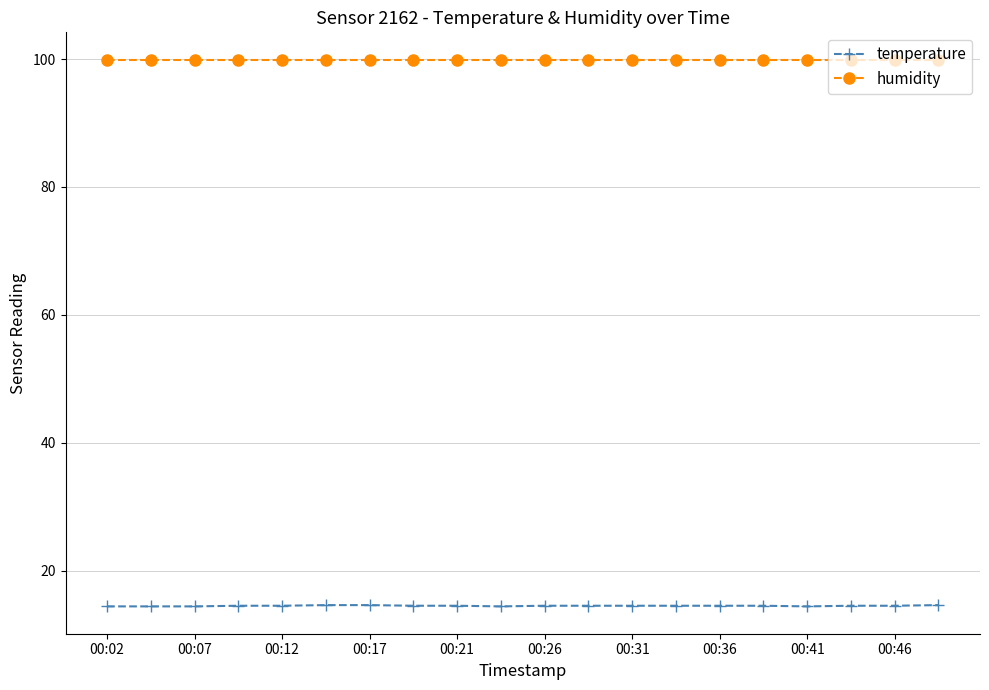

True or false: temperature and humidity cross at least once.

False